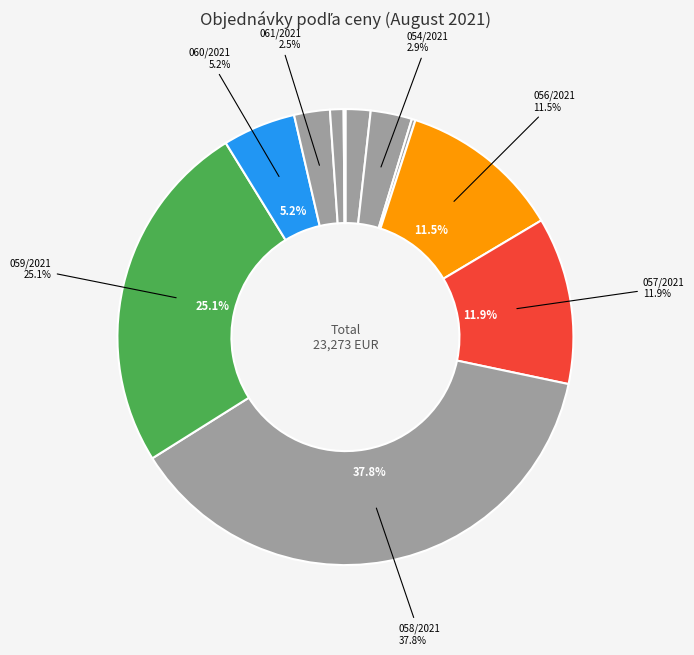

True or false: 061/2021 accounts for 1% of the total.

False